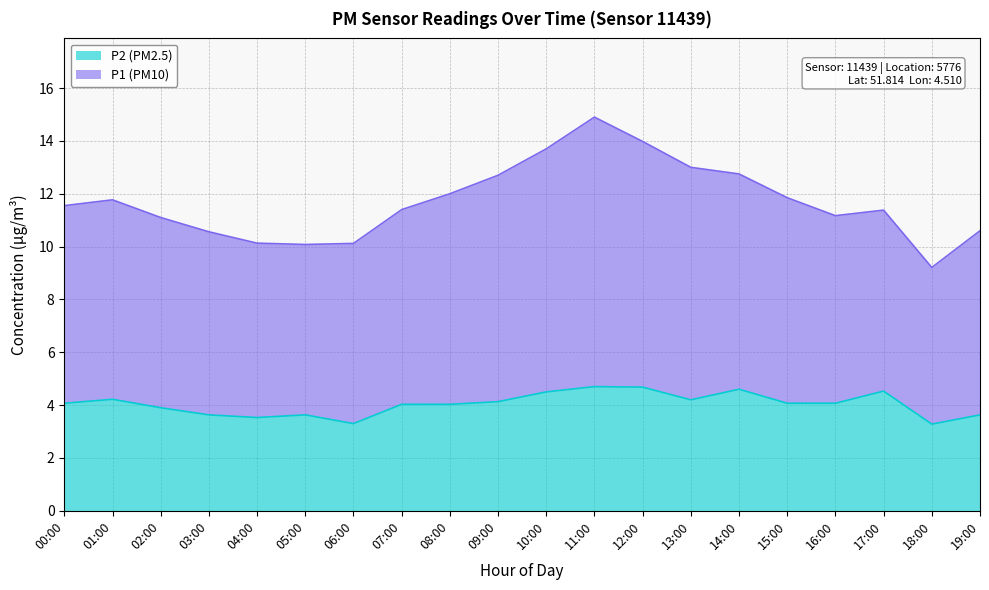

Rank the categories by P1 value from lowest to highest.

18:00, 05:00, 06:00, 04:00, 03:00, 19:00, 02:00, 16:00, 17:00, 07:00, 00:00, 01:00, 15:00, 08:00, 09:00, 14:00, 13:00, 10:00, 12:00, 11:00